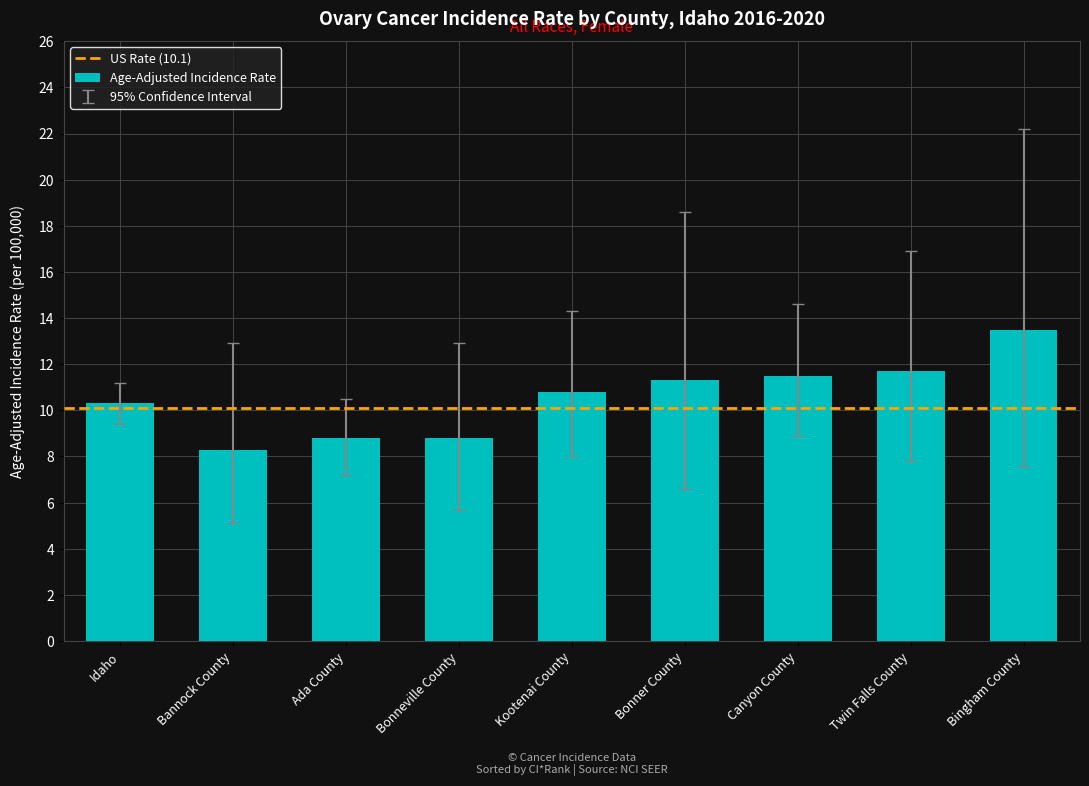

Reading left to right, extract all data points from this chart.

10.3	8.3	8.8	8.8	10.8	11.3	11.5	11.7	13.5